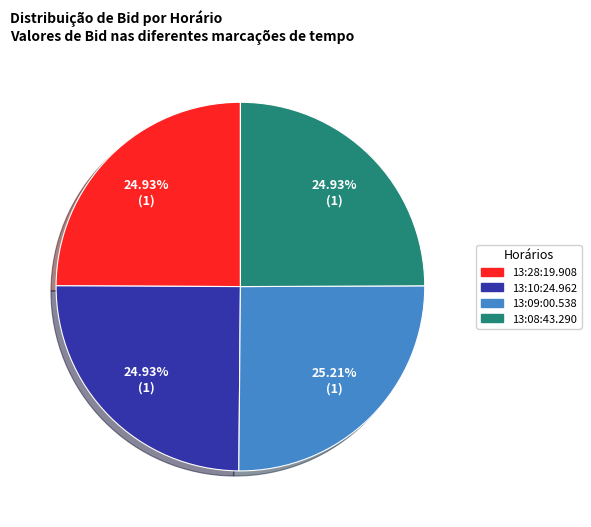

Is the sum of 13:08:43.290 and 13:28:19.908 greater than half?

No